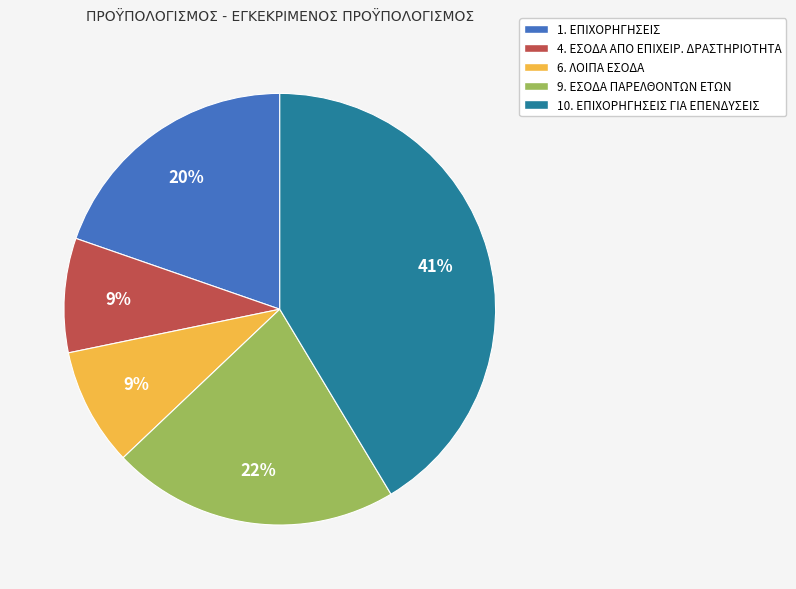

Is it true that 9. ΕΣΟΔΑ ΠΑΡΕΛΘΟΝΤΩΝ ΕΤΩΝ is 12% of the pie?

False